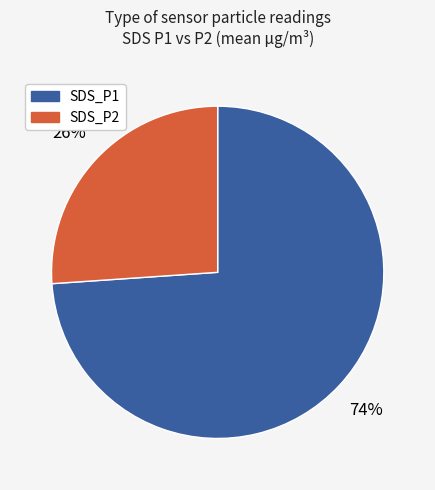

Which slice is the largest?

SDS_P1